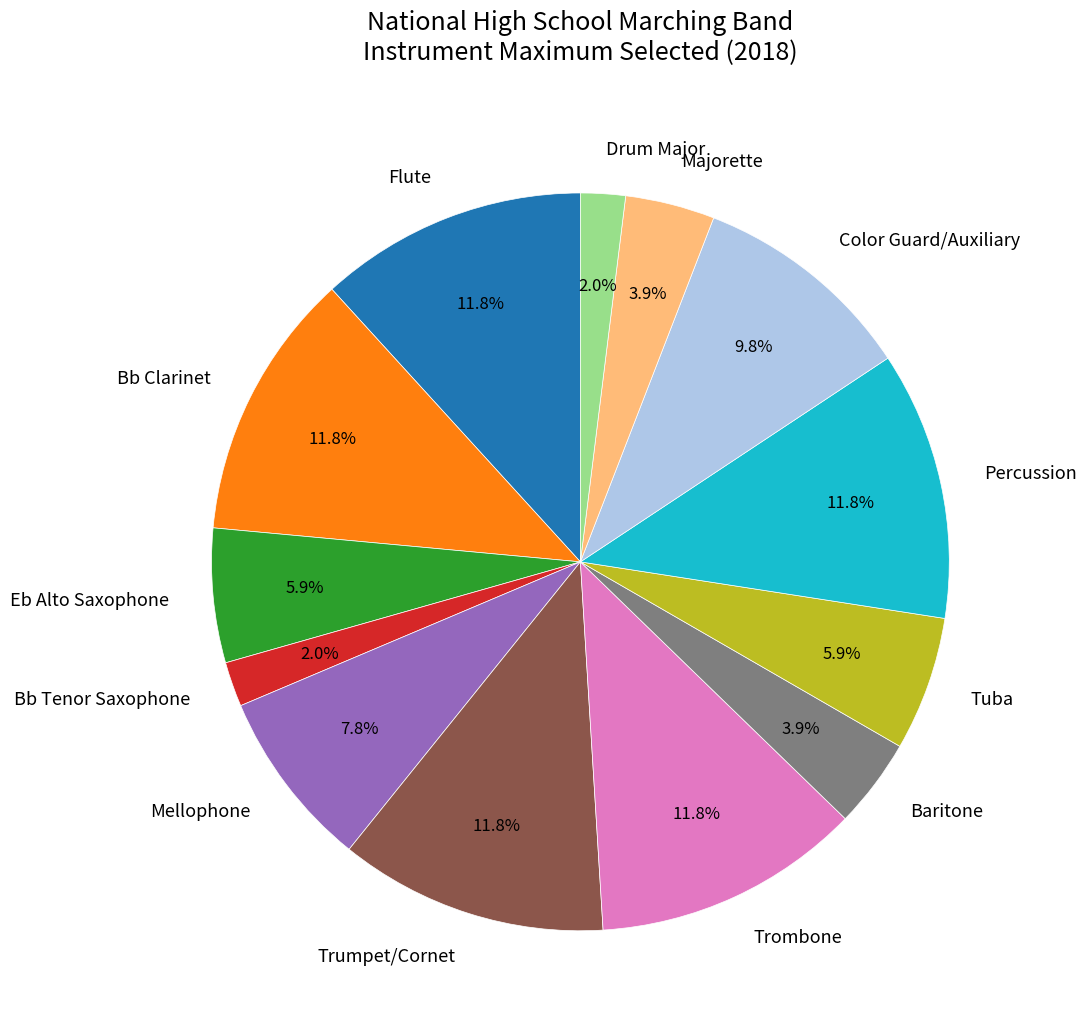

True or false: Tuba accounts for 14% of the total.

False